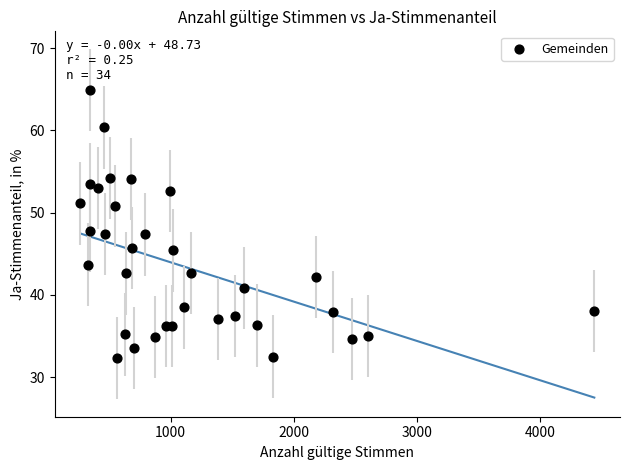

What is the range of X values (max minus min)?

4178.0